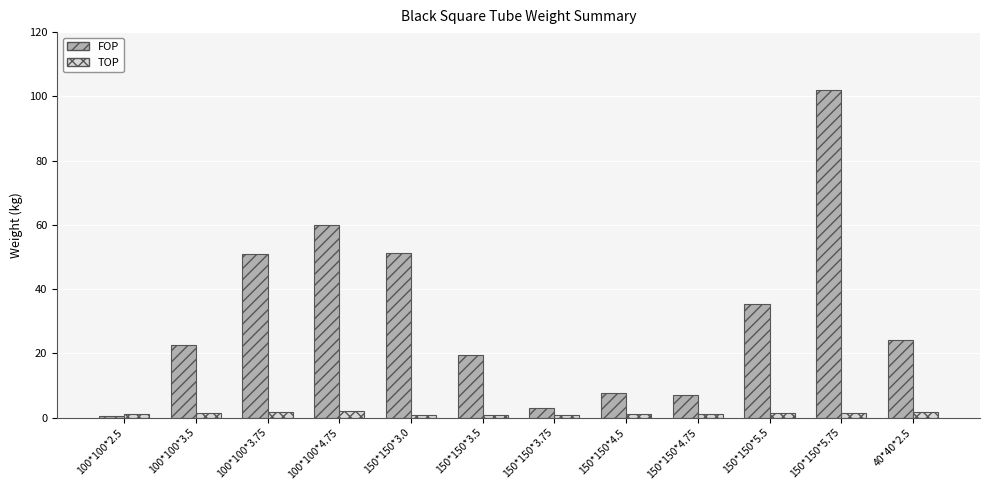

At how many categories does at least one series exceed 43?

4